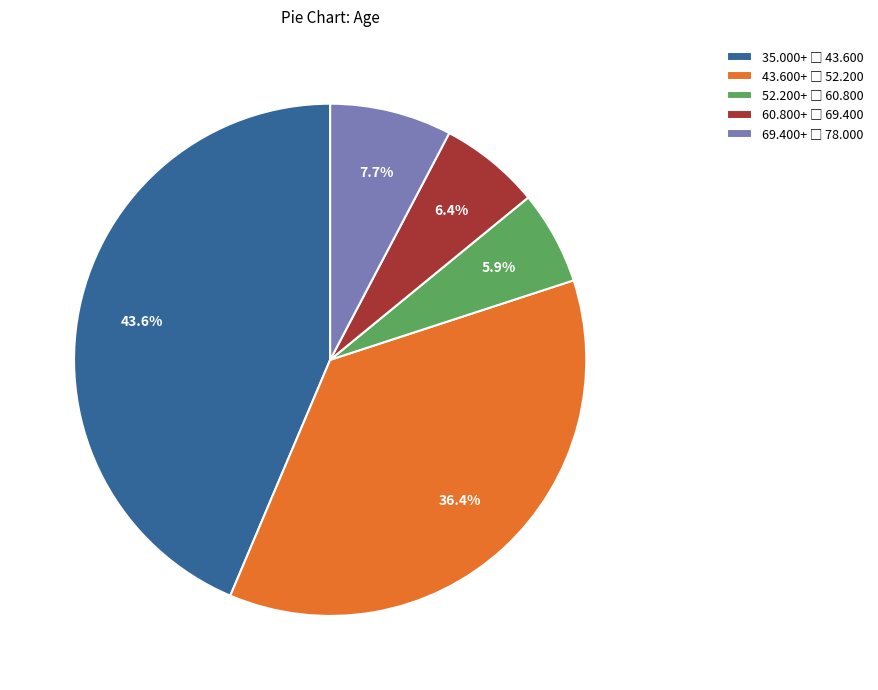

Does any single category account for the majority?

No